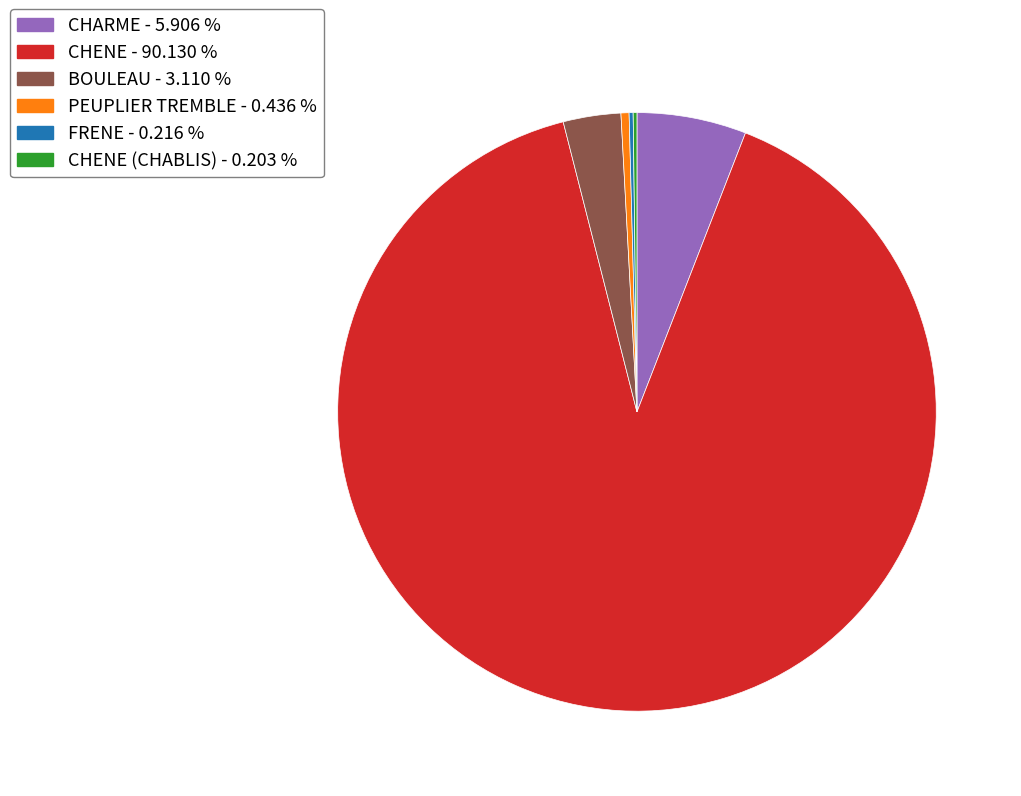

Approximately how many times larger is the value at CHARME - 5.906 % compared to BOULEAU - 3.110 %?

1.9